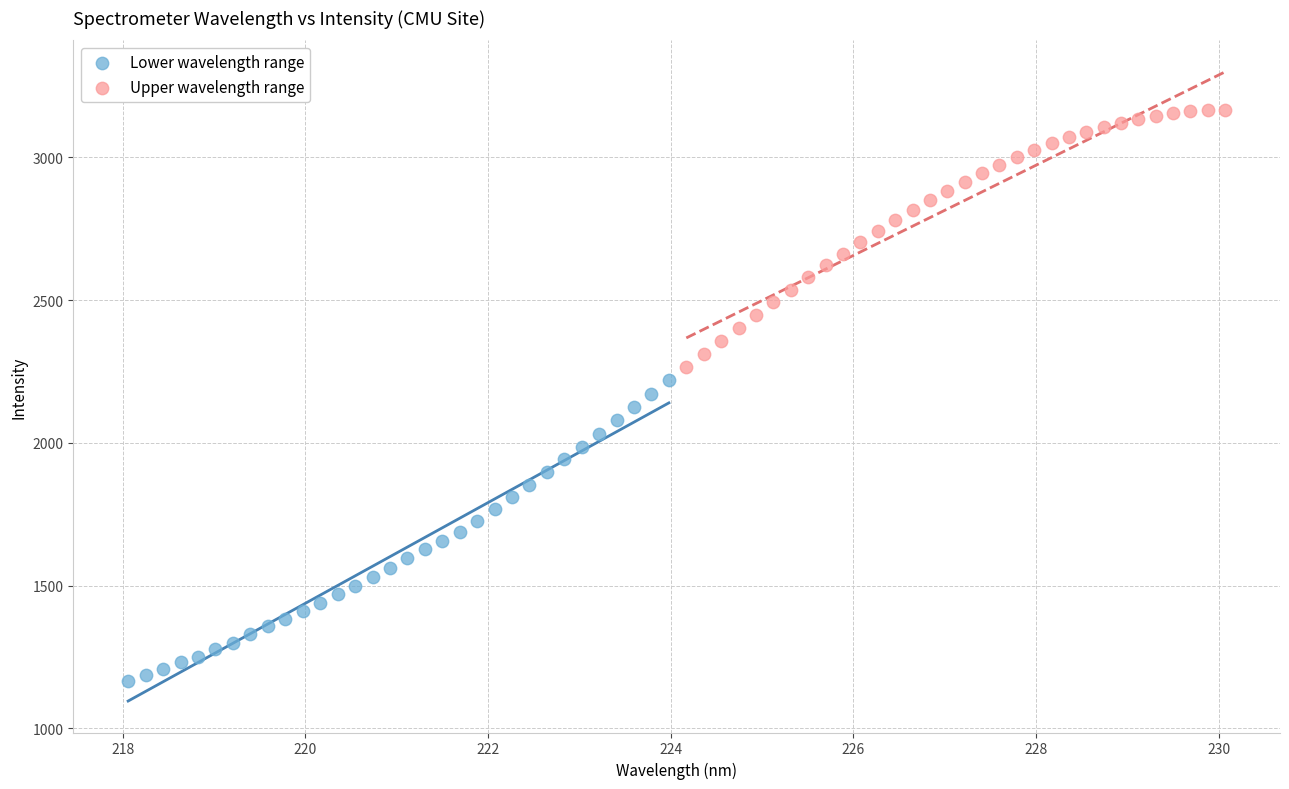

Which series contains the highest Y value?

Upper wavelength range